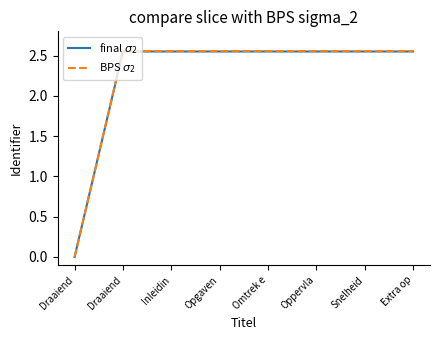

Does the chart display data point markers on the line(s)?

No